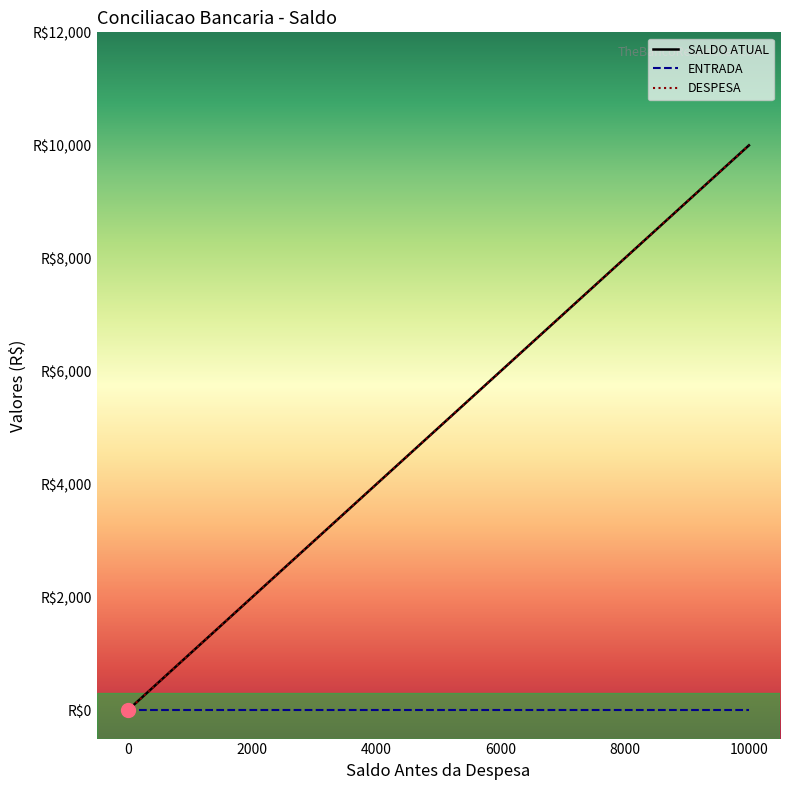

After their last crossing, which series has the higher values: SALDO ATUAL or ENTRADA?

SALDO ATUAL